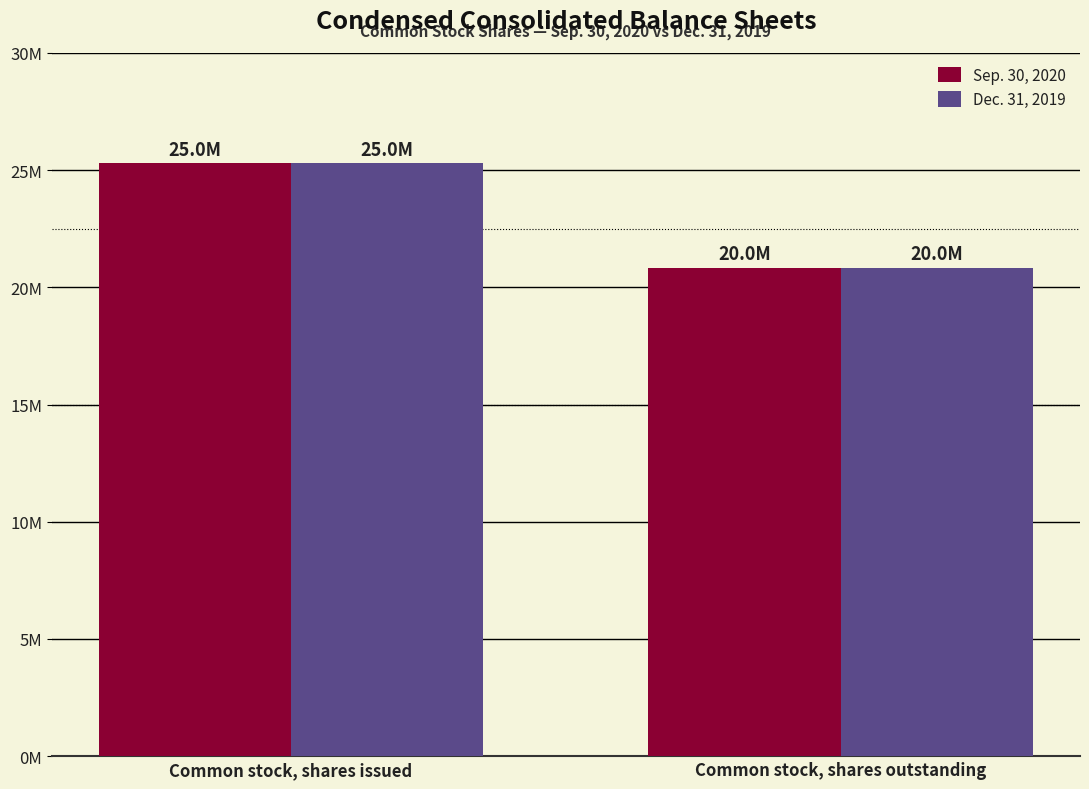

What is the highest value of the Sep. 30, 2020 series?

25290000